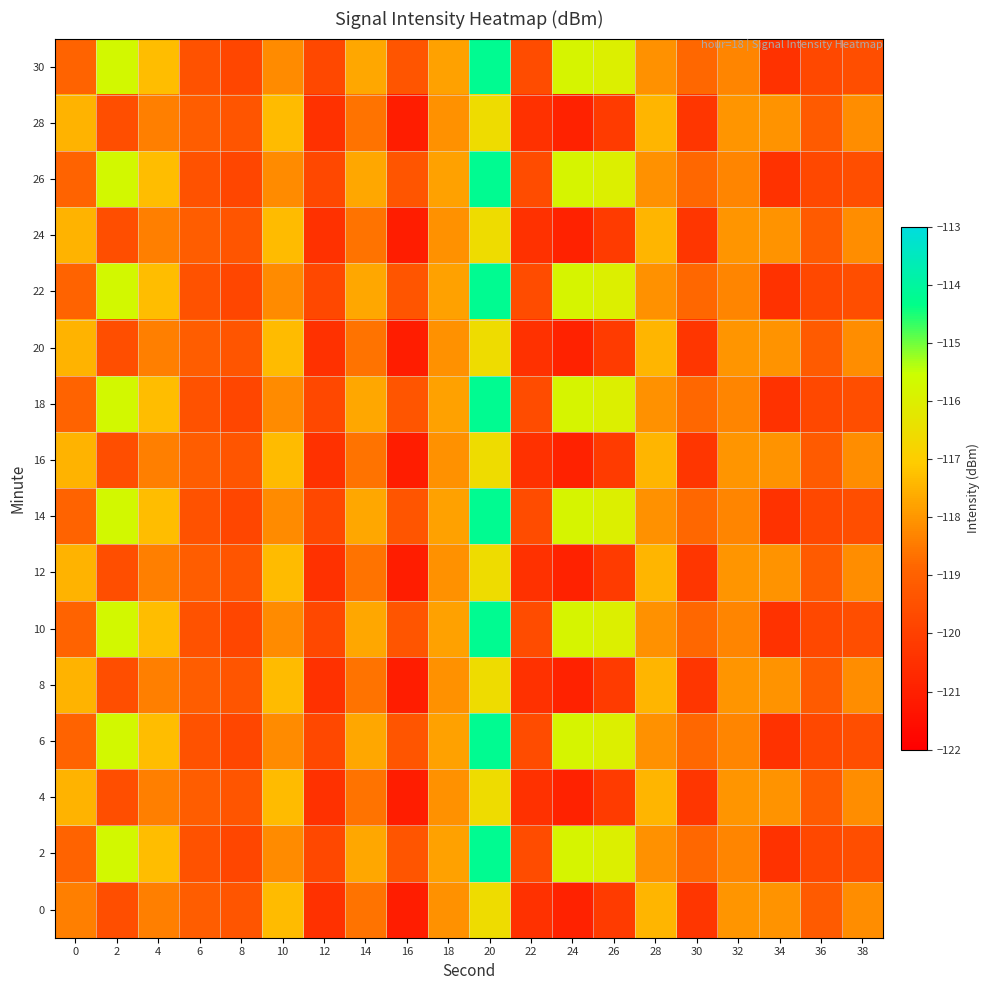

Count the number of categories in the chart.

20